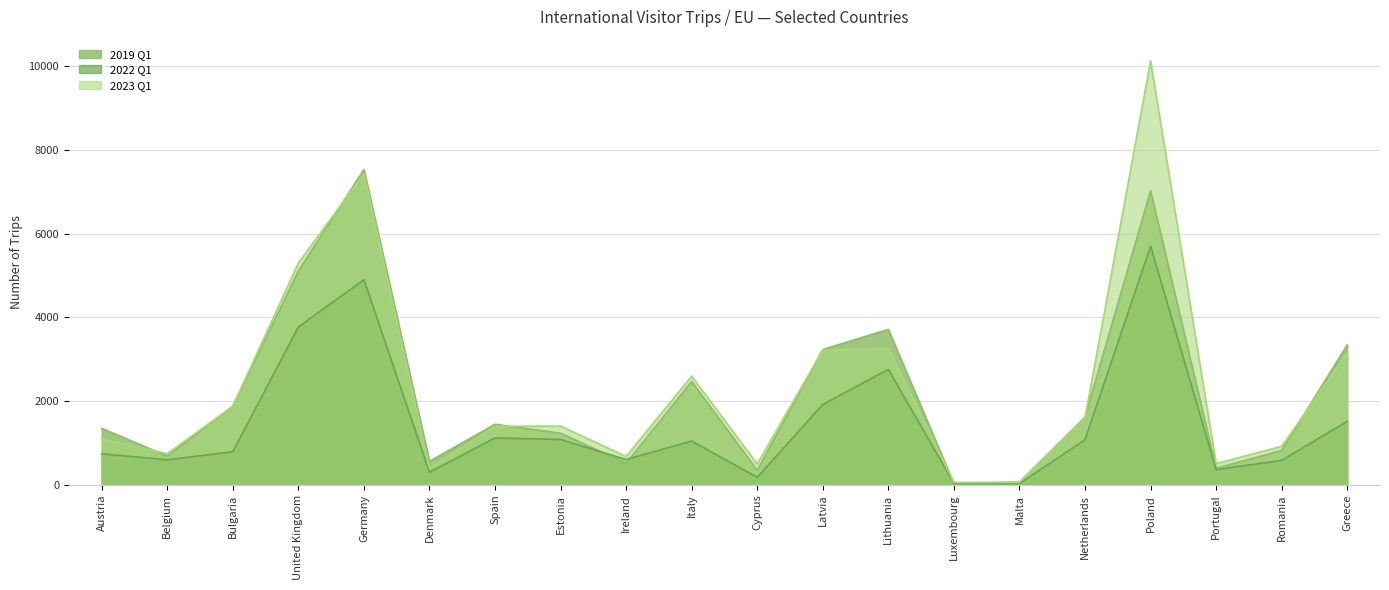

At which label does 2022 Q1 reach its peak?

Poland